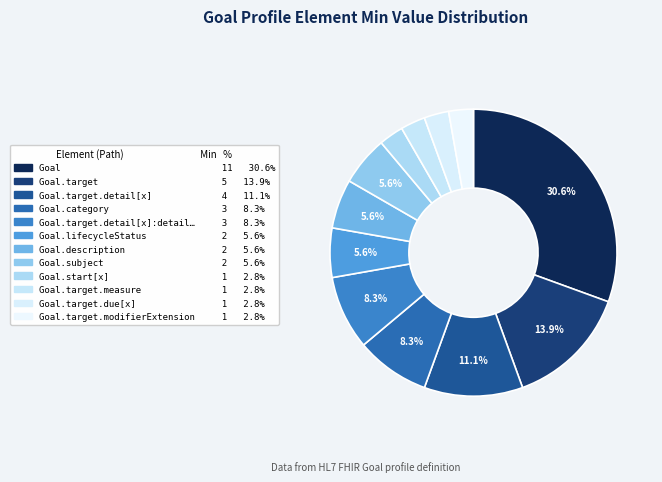

Which category has the smallest portion of the pie?

Goal.start[x]